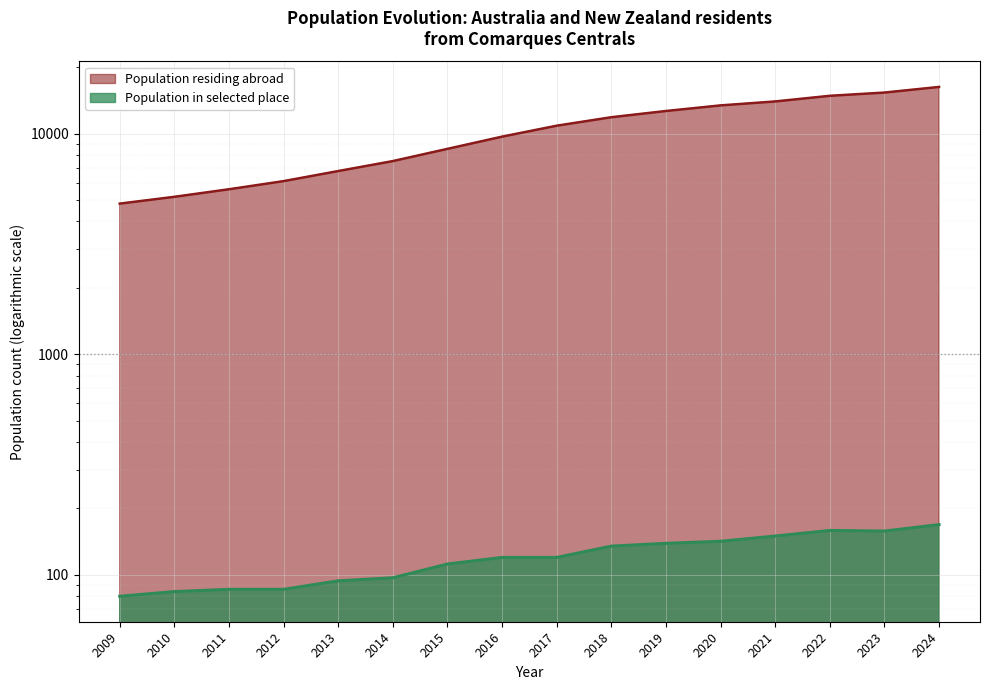

Which label corresponds to the largest value in the chart?

2024